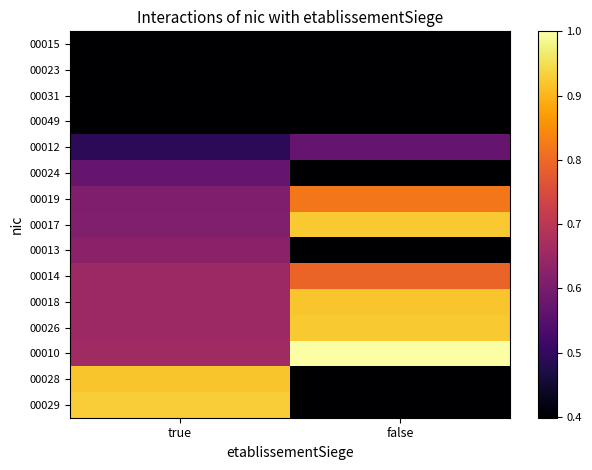

At which category is the sum across all series the highest?

true